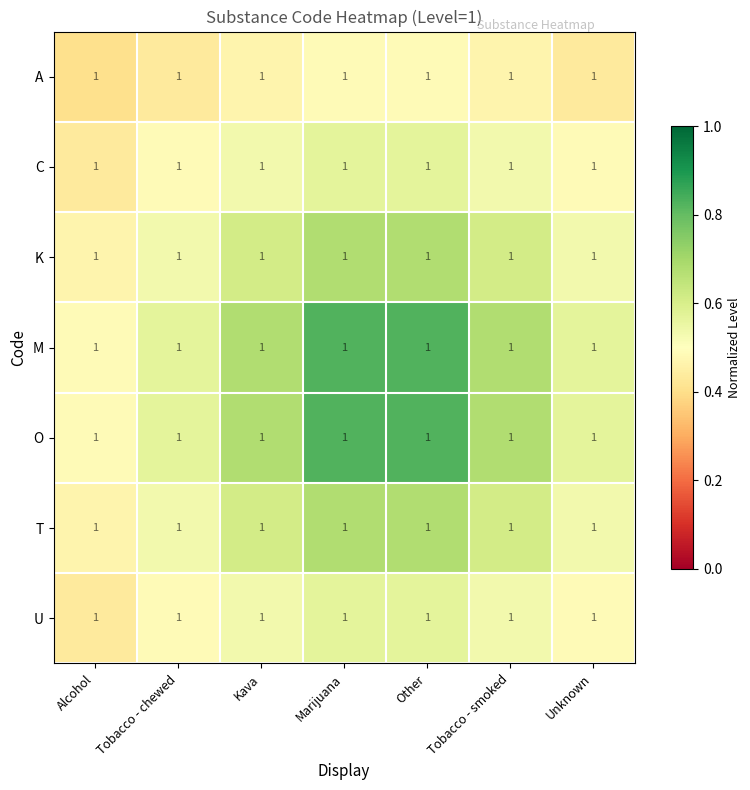

Rank the categories by M value from lowest to highest.

Alcohol, Tobacco - chewed, Unknown, Kava, Tobacco - smoked, Marijuana, Other